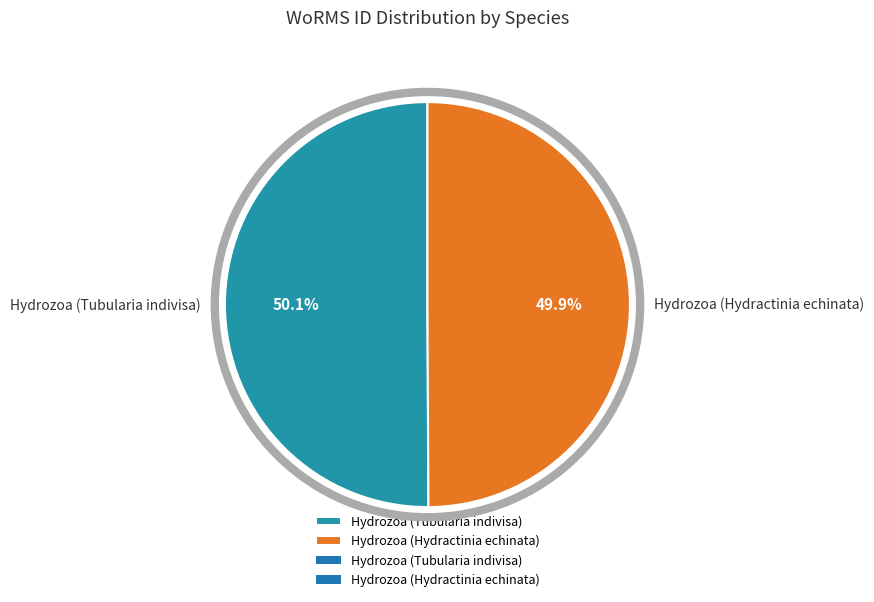

What percentage is the Hydrozoa (Hydractinia echinata) slice, to the nearest percent?

50%